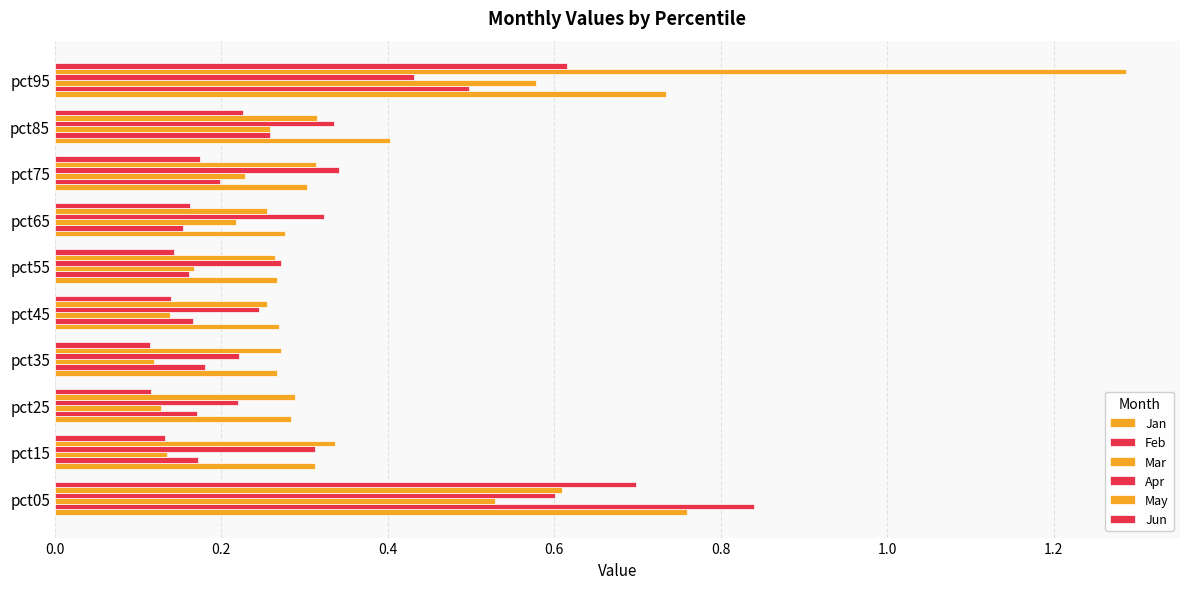

Count the number of categories in the chart.

10